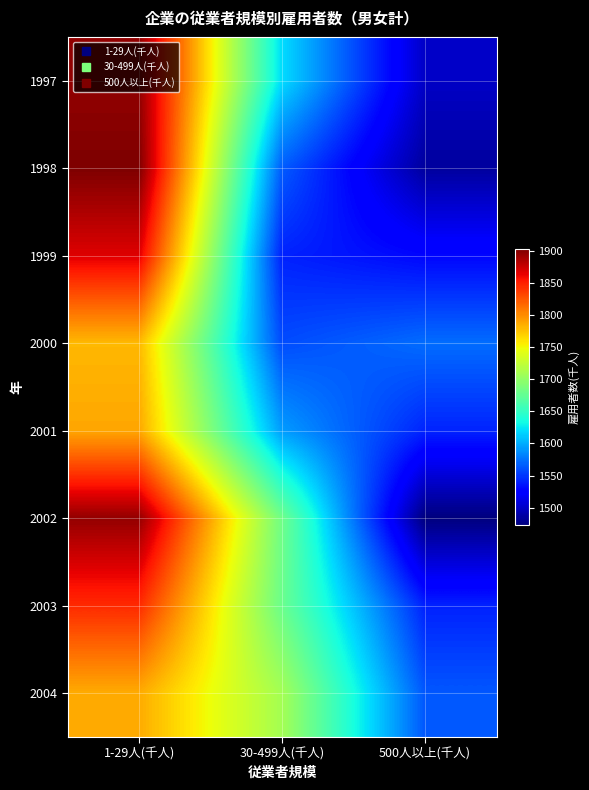

At 500人以上(千人), list the series in order from largest to smallest.

2000, 2004, 2001, 2003, 1999, 1997, 1998, 2002